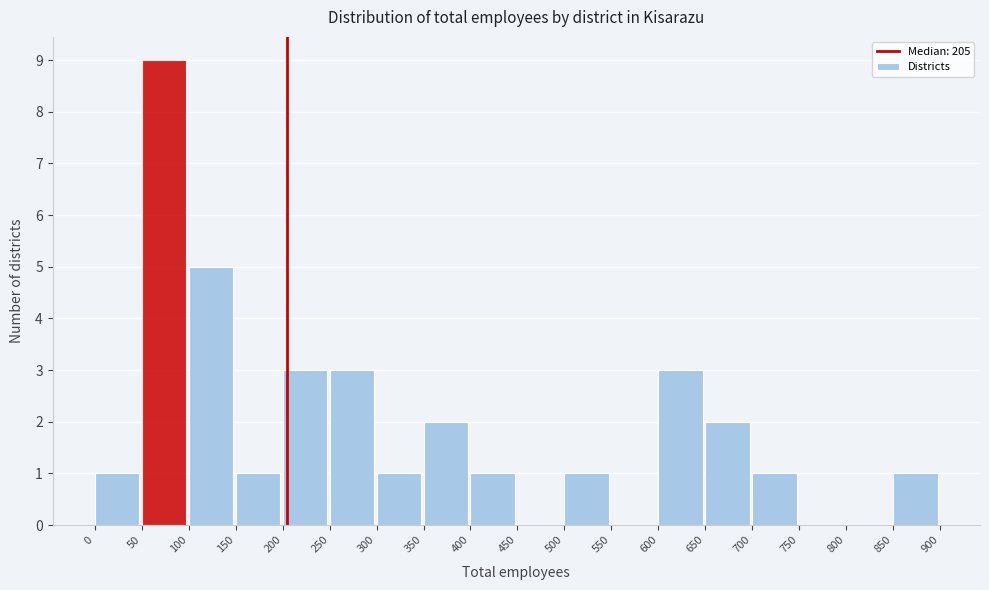

Reading left to right, list every bar in this chart as the range it spans on the x-axis followed by its height. The values are not printed on the chart, so give them approximately, as read against the axis.

0 to 50: 1
50 to 100: 9
100 to 150: 5
150 to 200: 1
200 to 250: 3
250 to 300: 3
300 to 350: 1
350 to 400: 2
400 to 450: 1
450 to 500: 0
500 to 550: 1
550 to 600: 0
600 to 650: 3
650 to 700: 2
700 to 750: 1
750 to 800: 0
800 to 850: 0
850 to 900: 1